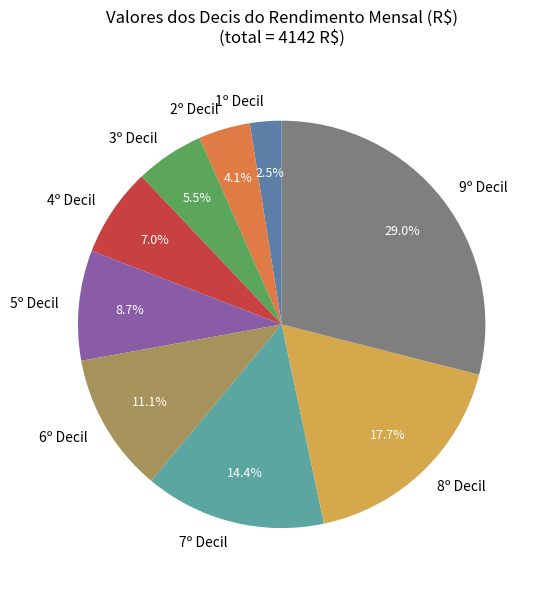

To the nearest percent, what is the difference between the 3º Decil and 1º Decil slice percentages?

3%